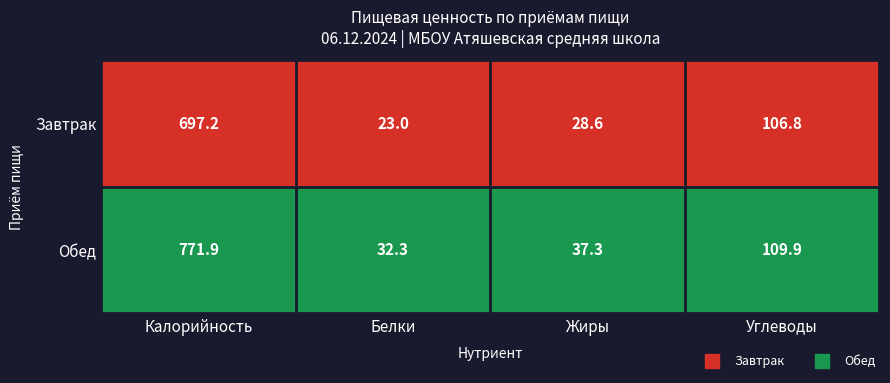

Rank the series by their average value, from lowest to highest.

Завтрак, Обед